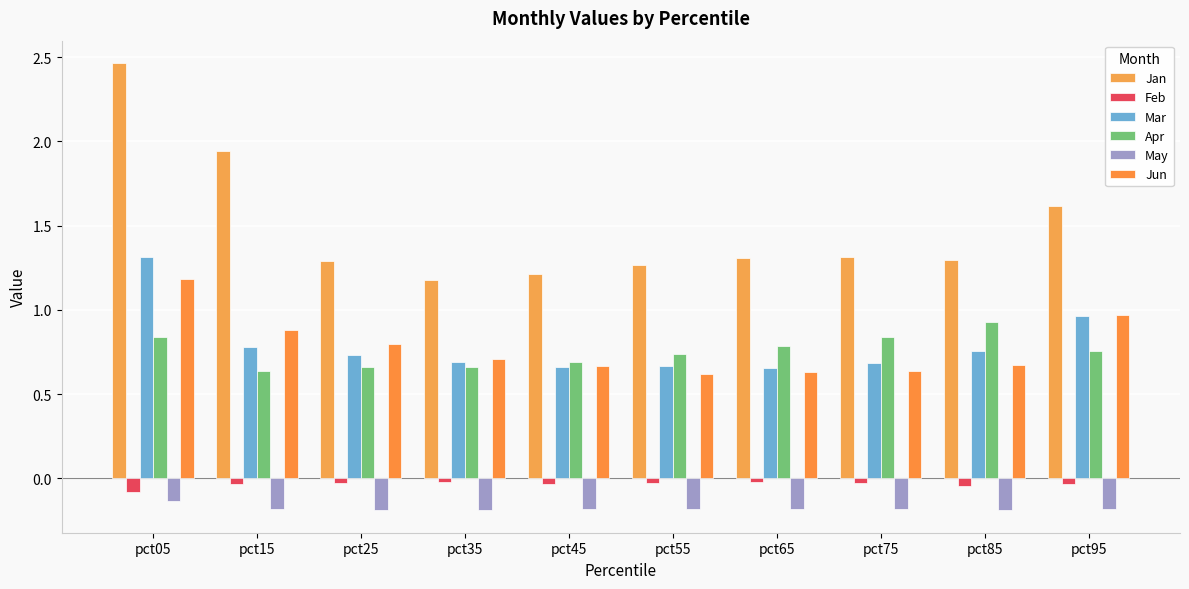

Does the chart contain stacked bars?

No